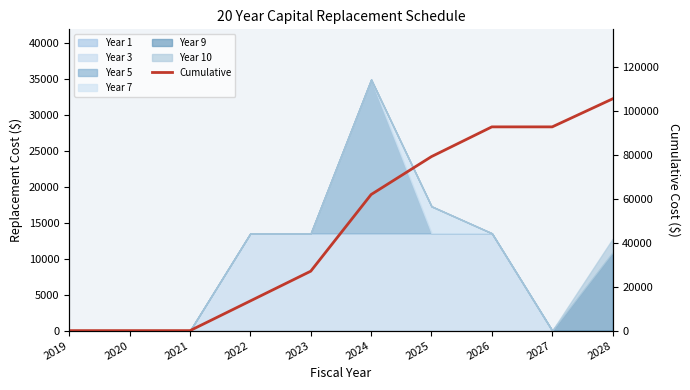

True or false: the data shows -32658 at 2019.

False